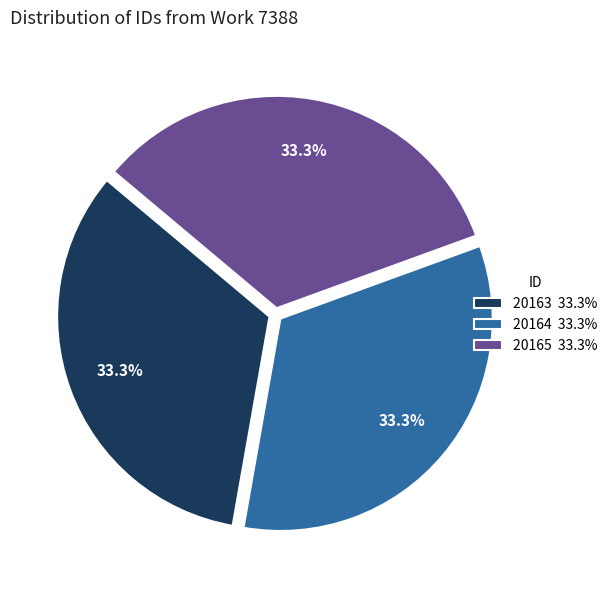

Does 20165 represent more than half of the total?

No